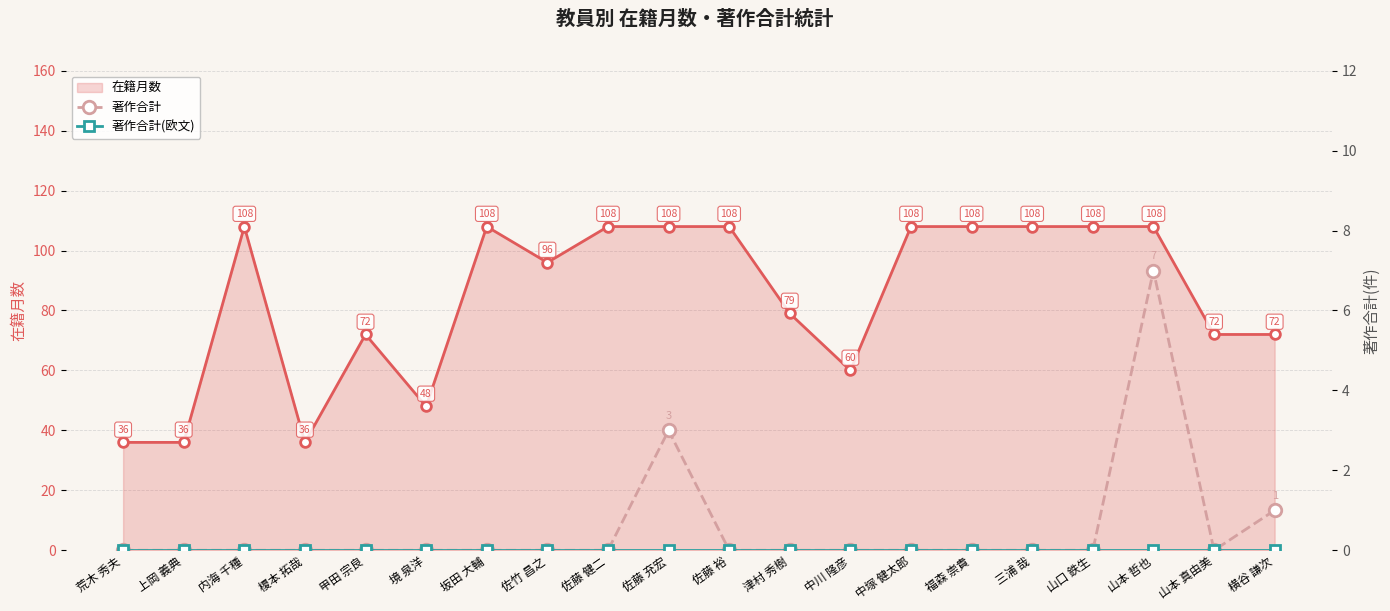

True or false: 著作合計 and 著作合計(欧文) intersect in this chart.

False